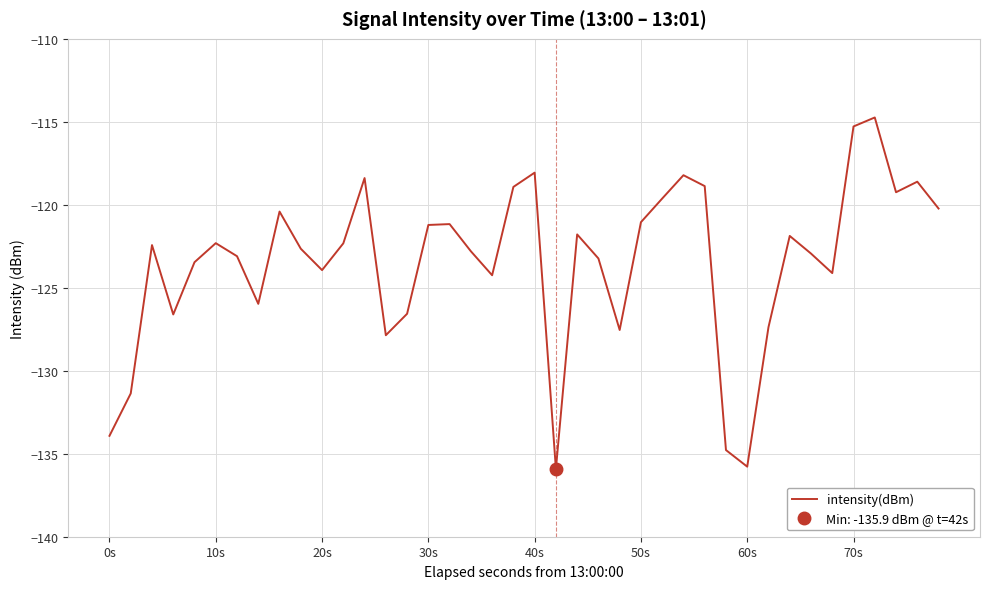

What is the maximum value shown in the chart?

-114.7